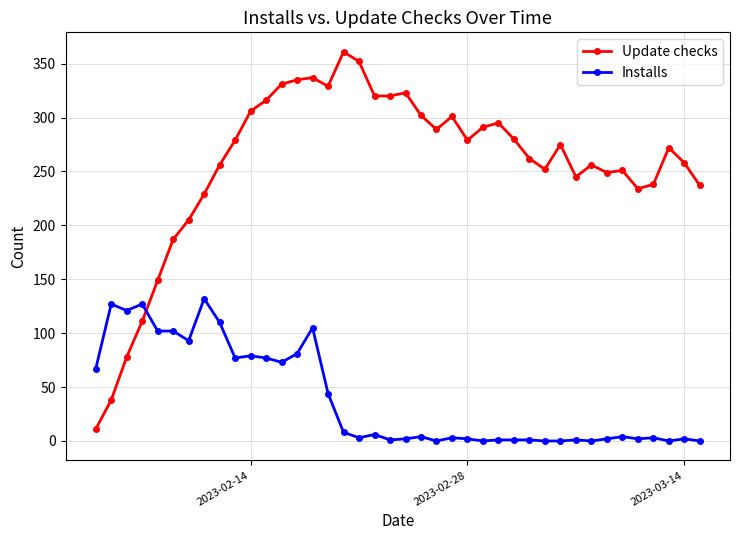

True or false: Update checks has more than 0 interior local peaks.

True